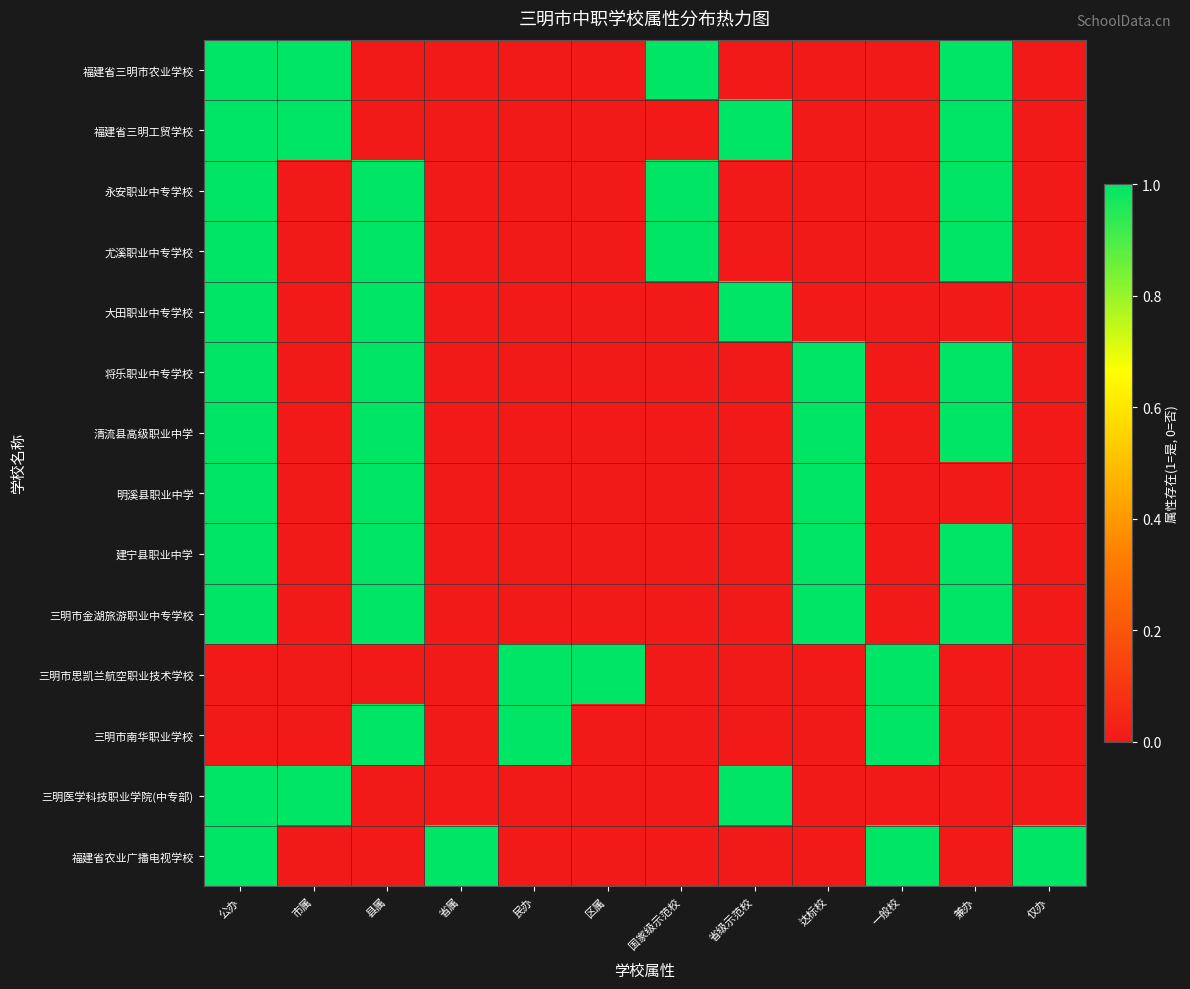

Which series changed the most between 县属 and 兼办?

福建省三明市农业学校